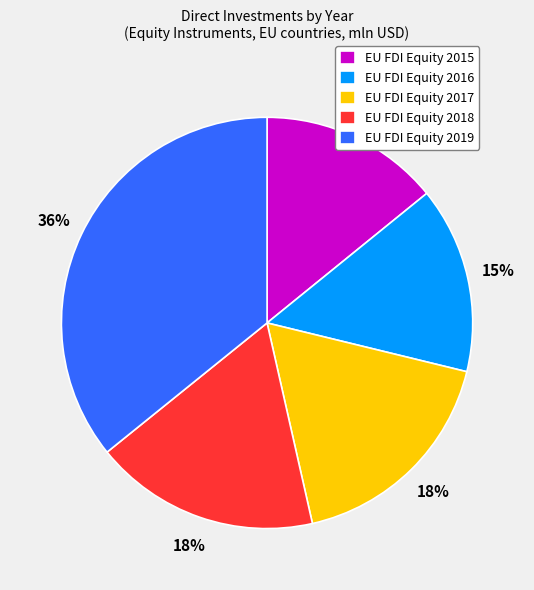

To the nearest percent, what is the difference between the largest and smallest slice percentages?

22%